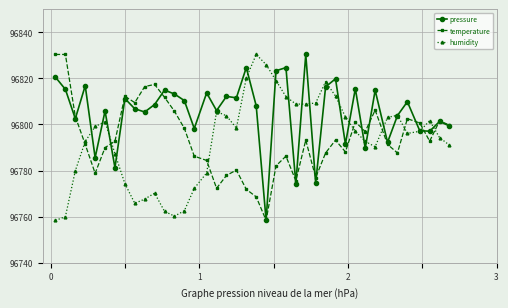

How many times do humidity and temperature cross each other?

8